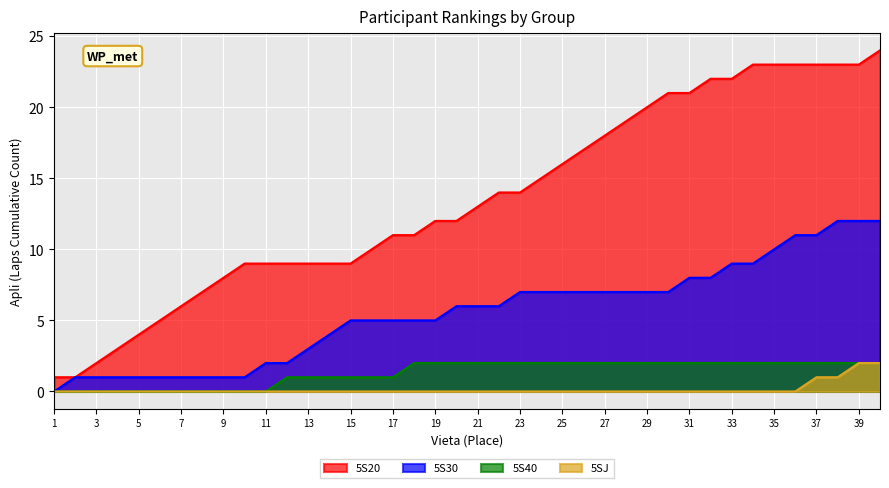

Reading left to right, list all the values displayed in this chart.

1=1	2=1	3=2	4=3	5=4	6=5	7=6	8=7	9=8	10=9	11=9	12=9	13=9	14=9	15=9	16=10	17=11	18=11	19=12	20=12	21=13	22=14	23=14	24=15	25=16	26=17	27=18	28=19	29=20	30=21	31=21	32=22	33=22	34=23	35=23	36=23	37=23	38=23	39=23	40=24